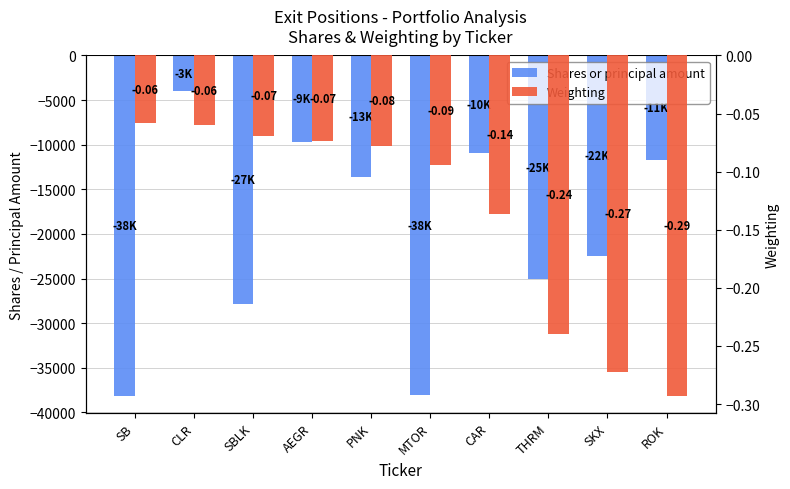

Rank the series at SBLK from highest to lowest value.

Weighting, Shares or principal amount